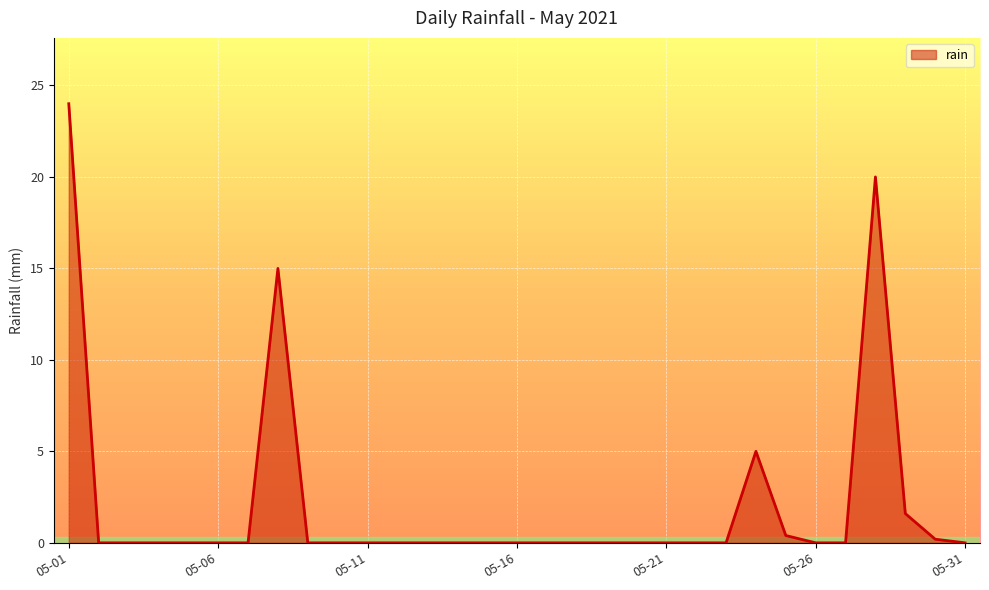

What is the greatest value displayed?

24.0